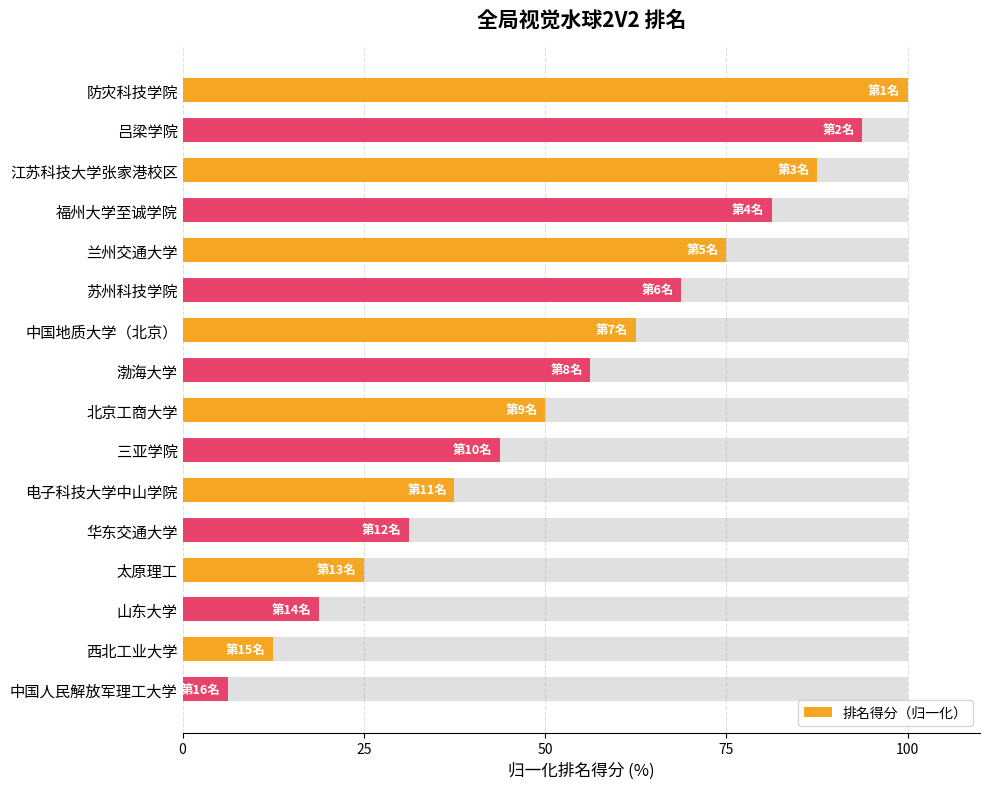

How many bars are there in total?

16